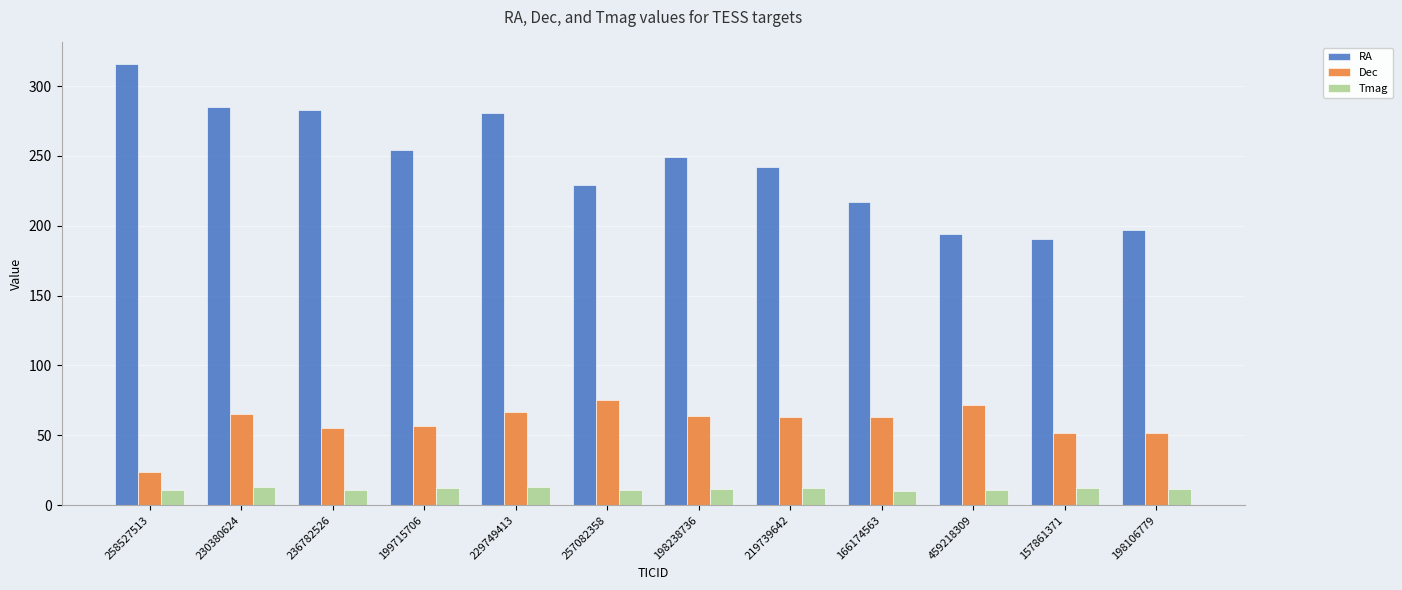

What is the average value of the Tmag series?

11.6